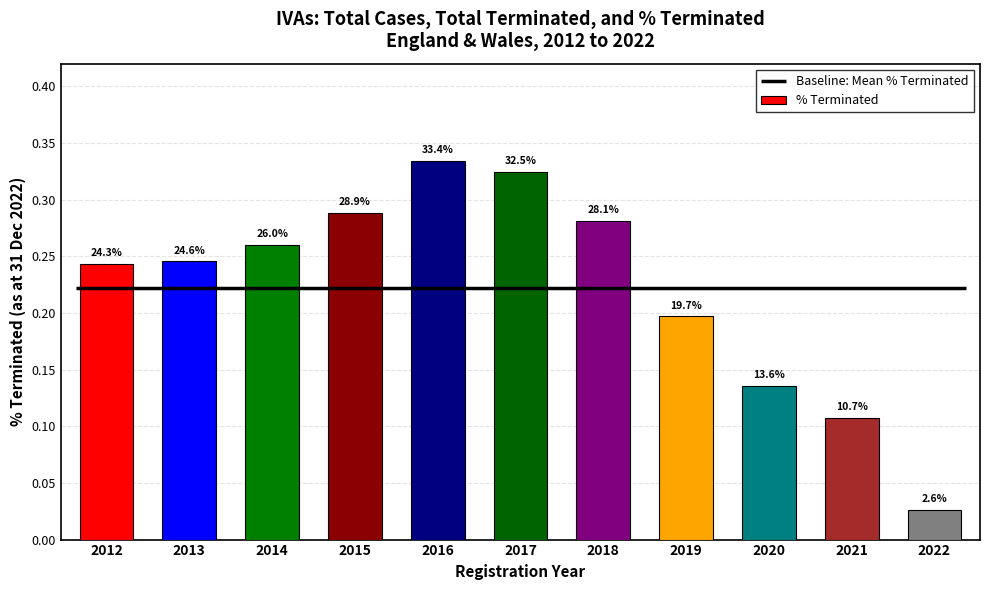

Which label corresponds to the smallest value in the chart?

2022